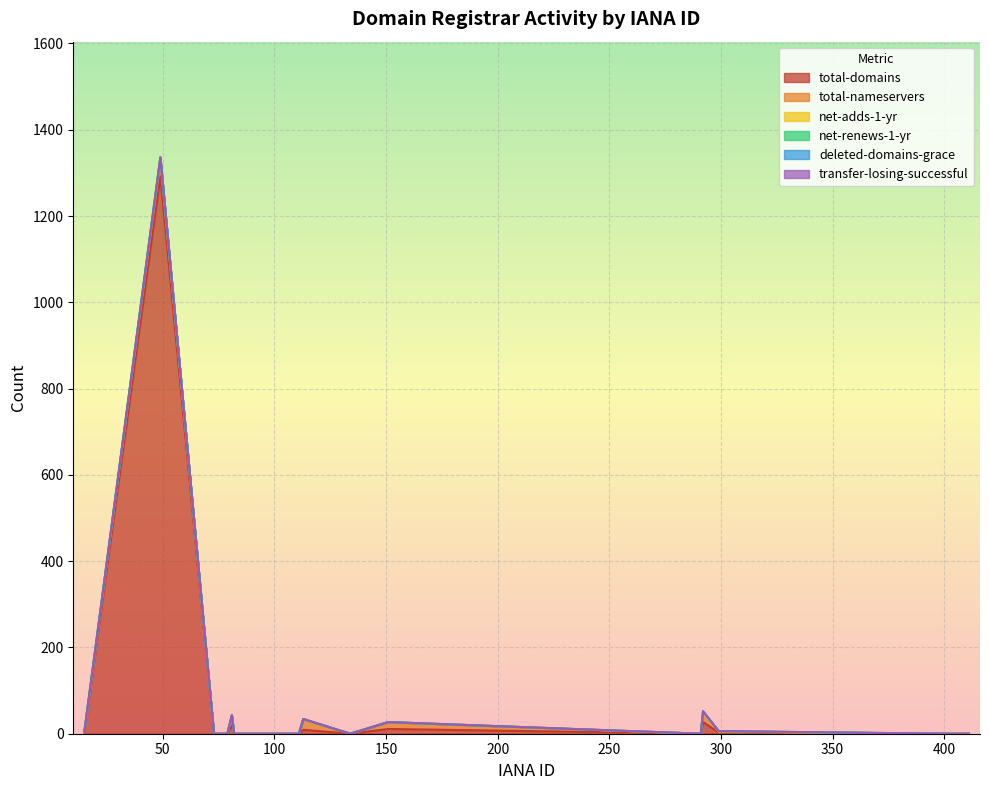

Reading left to right, extract all data points from this chart.

total-domains: 1	1292	0	0	0	19	0	0	0	0	0	0	9	0	11	0	27	3	0	0
total-nameservers: 5	35	0	0	0	23	0	0	0	0	0	0	25	0	15	0	23	2	0	0
net-adds-1-yr: 0	9	0	0	0	0	0	0	0	0	0	0	0	0	1	0	0	0	0	0
net-renews-1-yr: 0	0	0	0	0	1	0	0	0	0	0	0	0	0	0	0	2	1	0	0
deleted-domains-grace: 0	0	0	0	0	0	0	0	0	0	0	0	0	0	0	0	0	0	0	0
transfer-losing-successful: 0	0	0	0	0	0	0	0	0	0	0	0	0	0	0	0	0	0	0	0